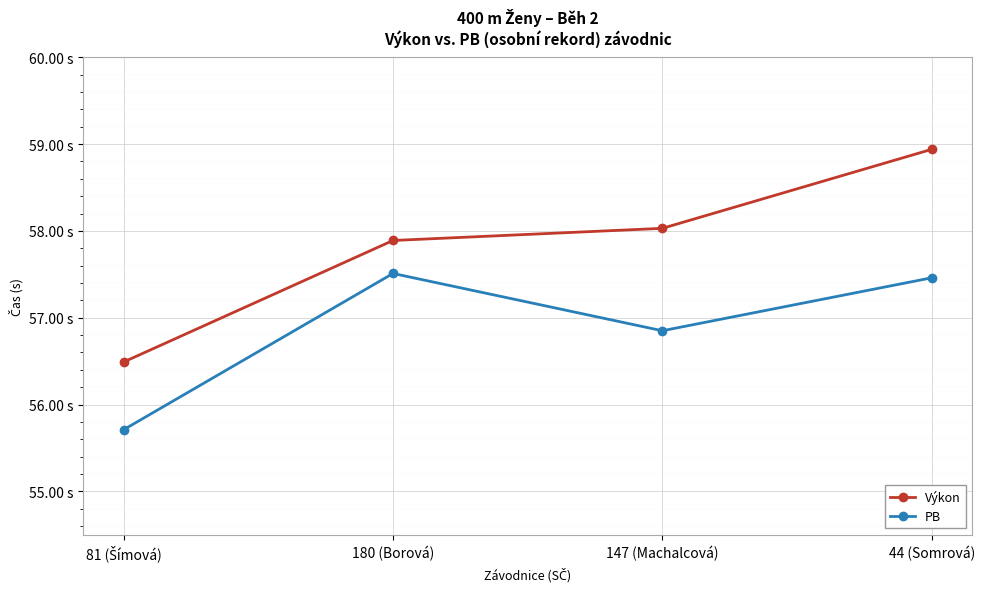

What is the label of the 1st point from the right?

44 (Somrová)